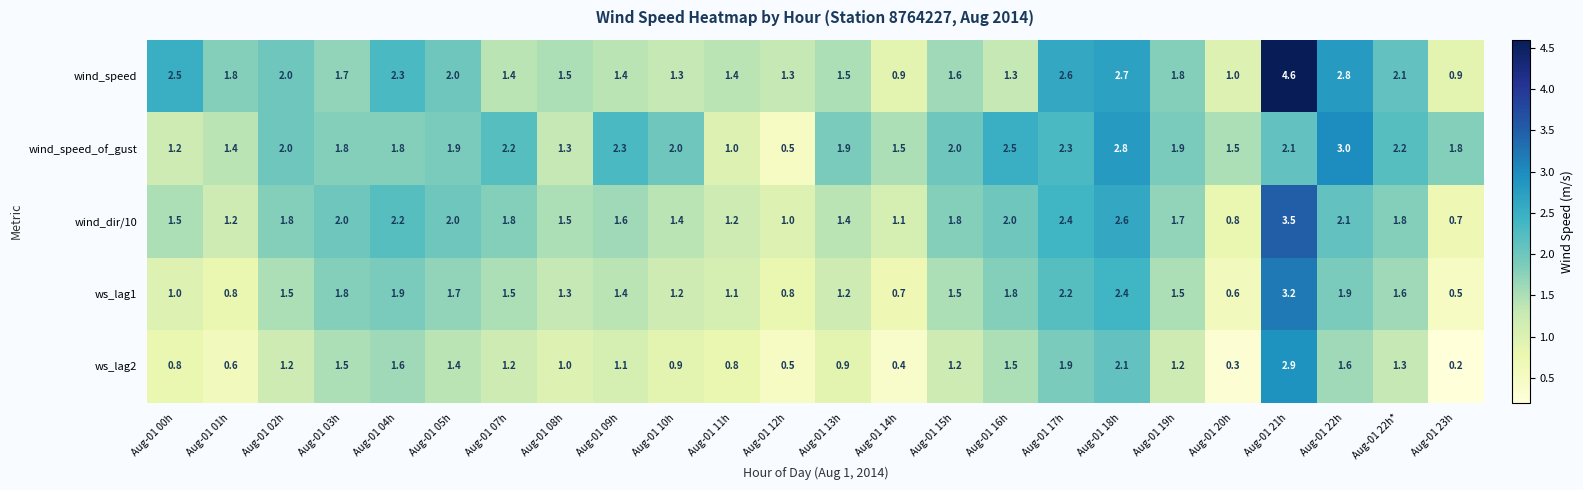

What is the minimum value for wind_speed_of_gust?

0.5